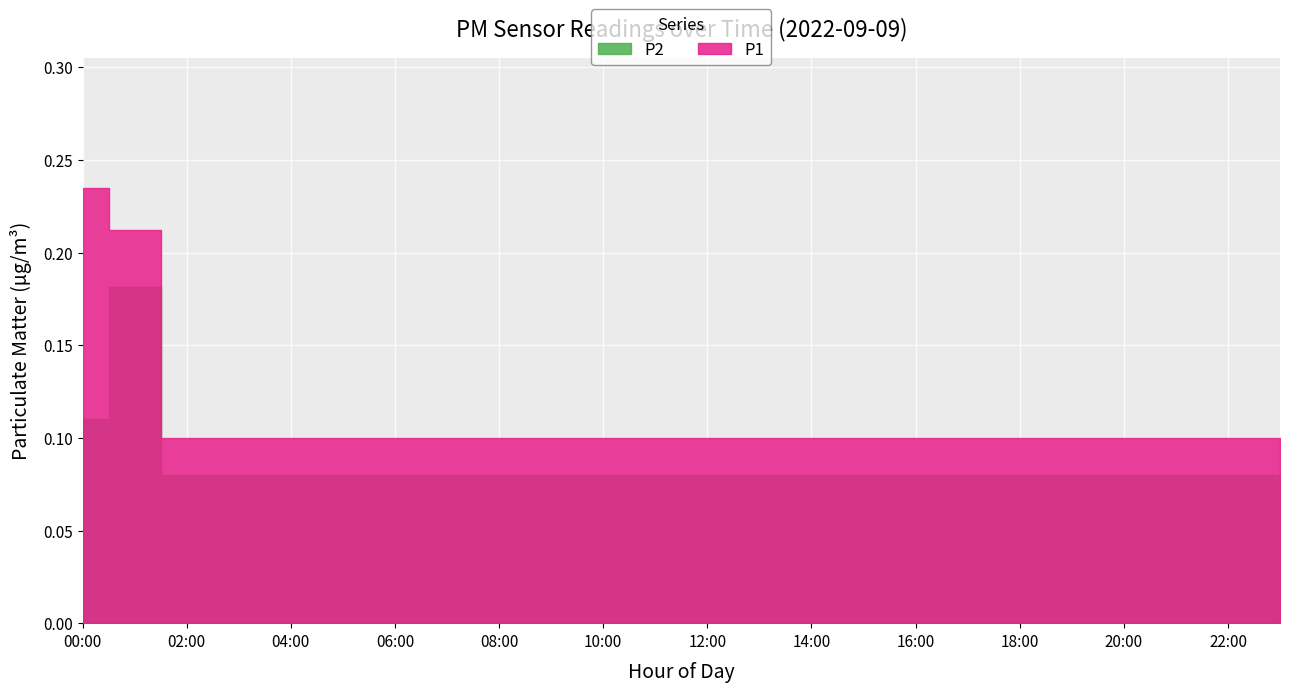

Which series has the largest range (max minus min)?

P1